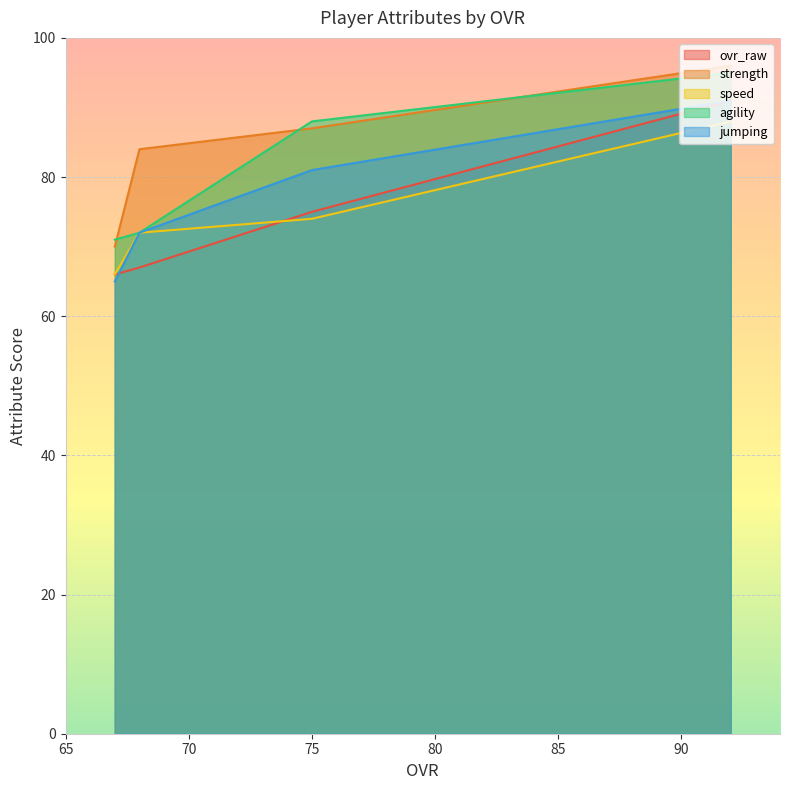

What is the maximum value shown in the chart?

96